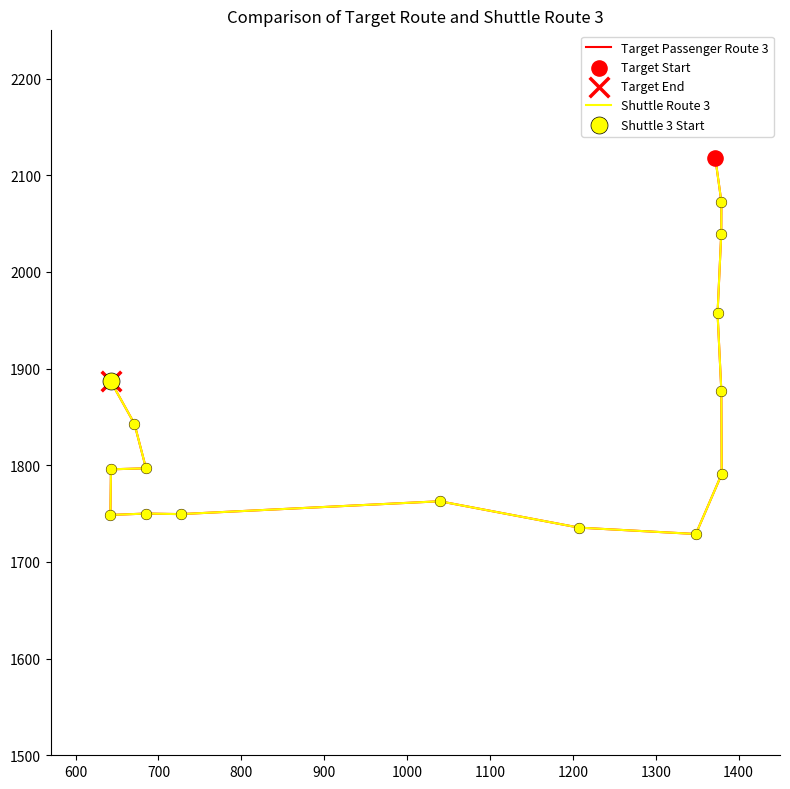

Which series has the widest spread of Y values?

Target Passenger Route 3